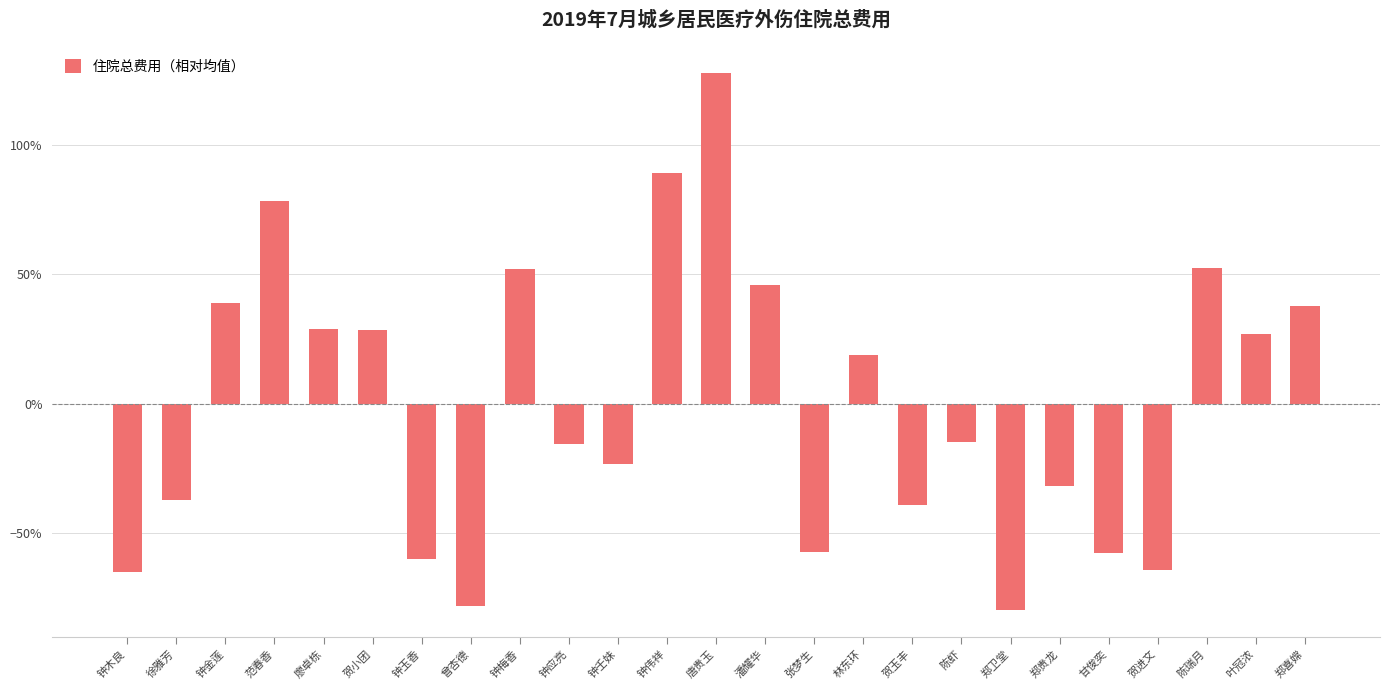

At which label does the data first exceed 0?

钟金莲